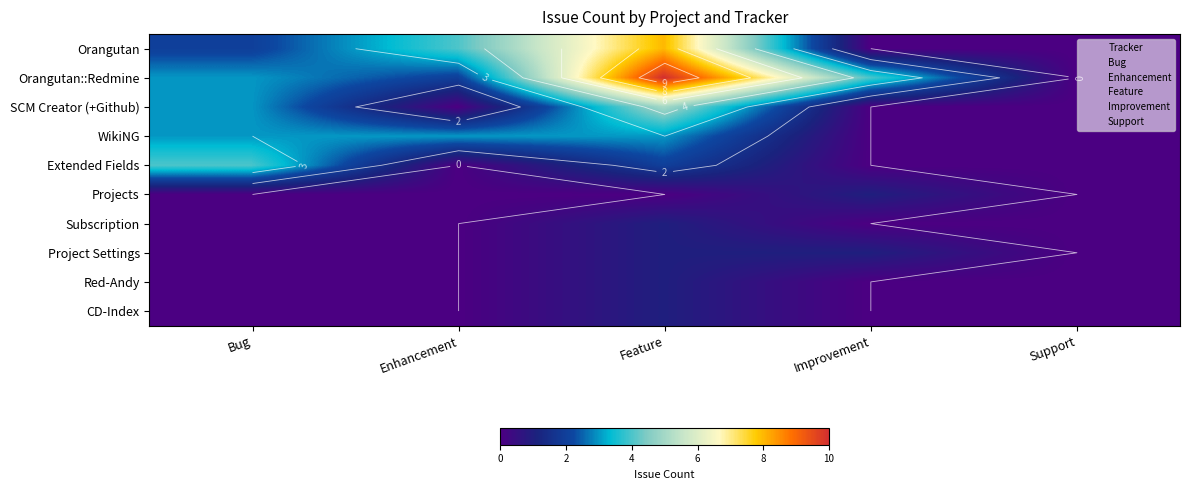

The value of Feature at WikiNG is 3. True or false?

True